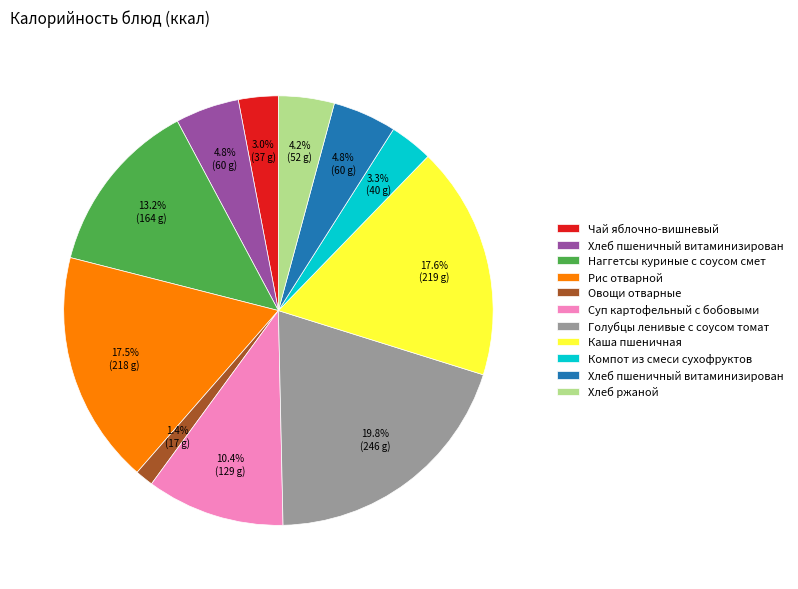

Count the number of slices in the pie.

11